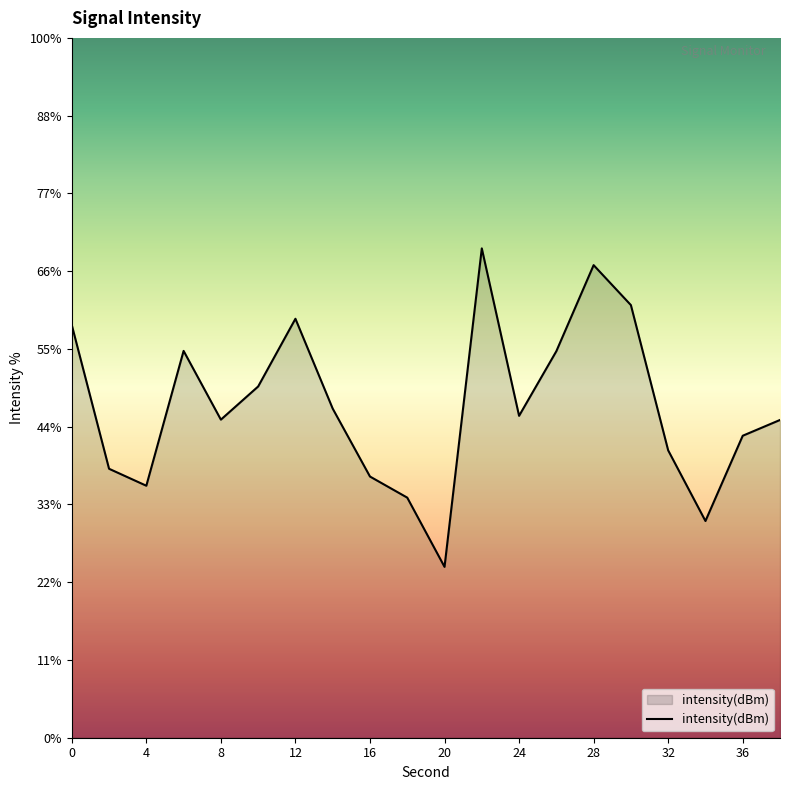

Does the chart display data point markers on the line(s)?

No